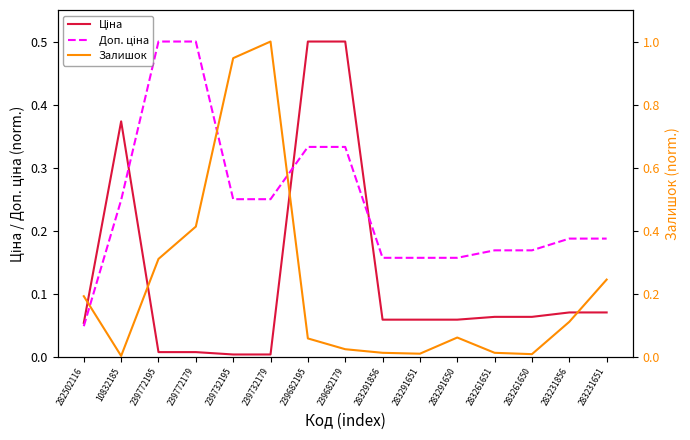

How many intersections are there between Ціна and Доп. ціна?

3